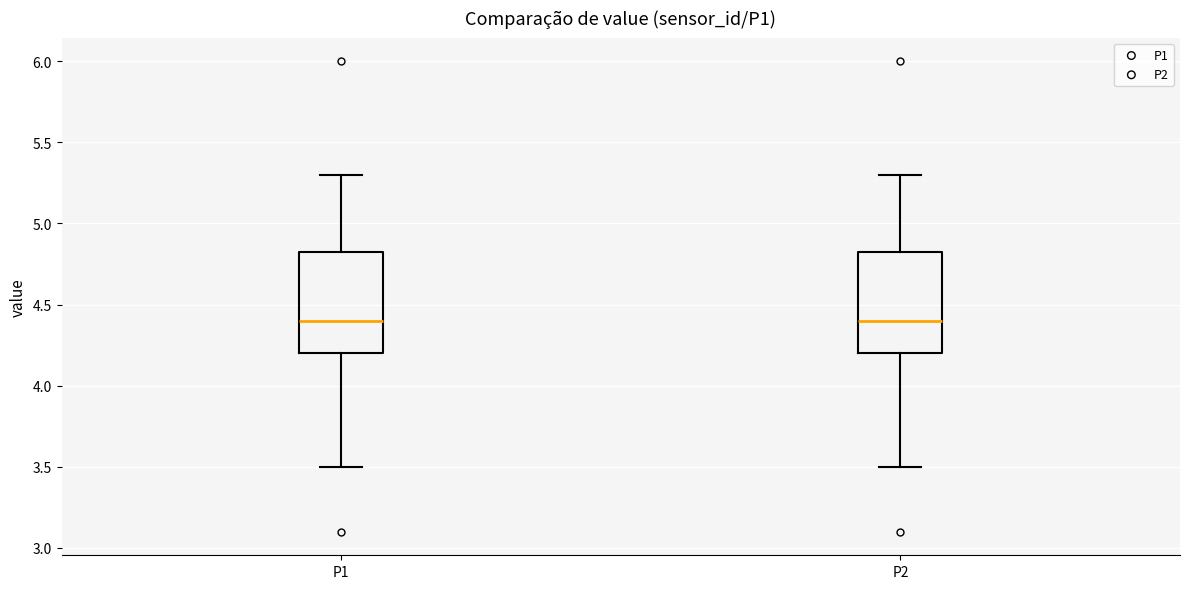

Where is the lower edge of the box for P1 on the y-axis? The values are not printed on the chart, so give them approximately, as read against the axis.

4.20